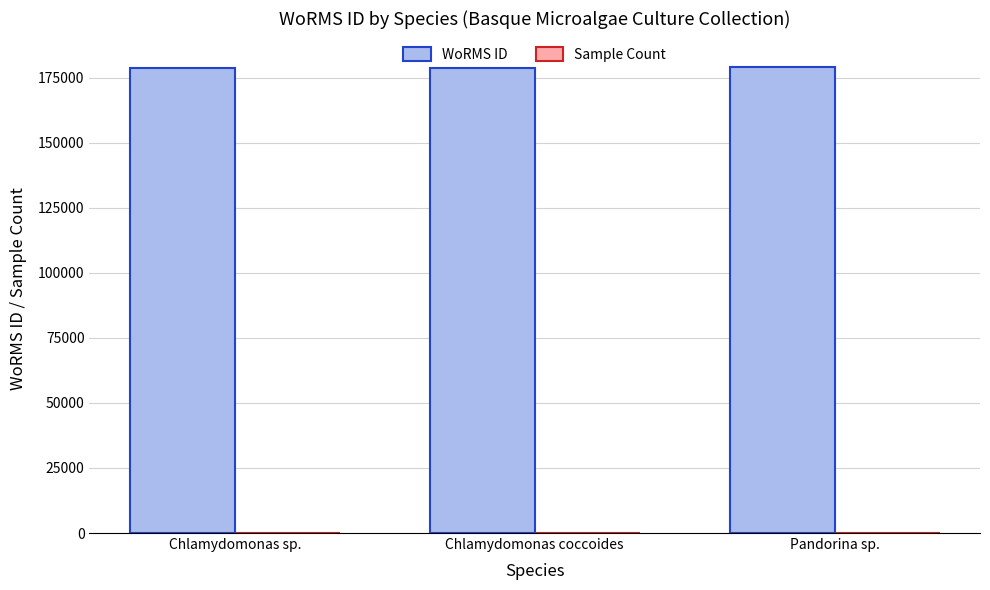

The value of WoRMS ID at Chlamydomonas sp. is 178583. True or false?

True